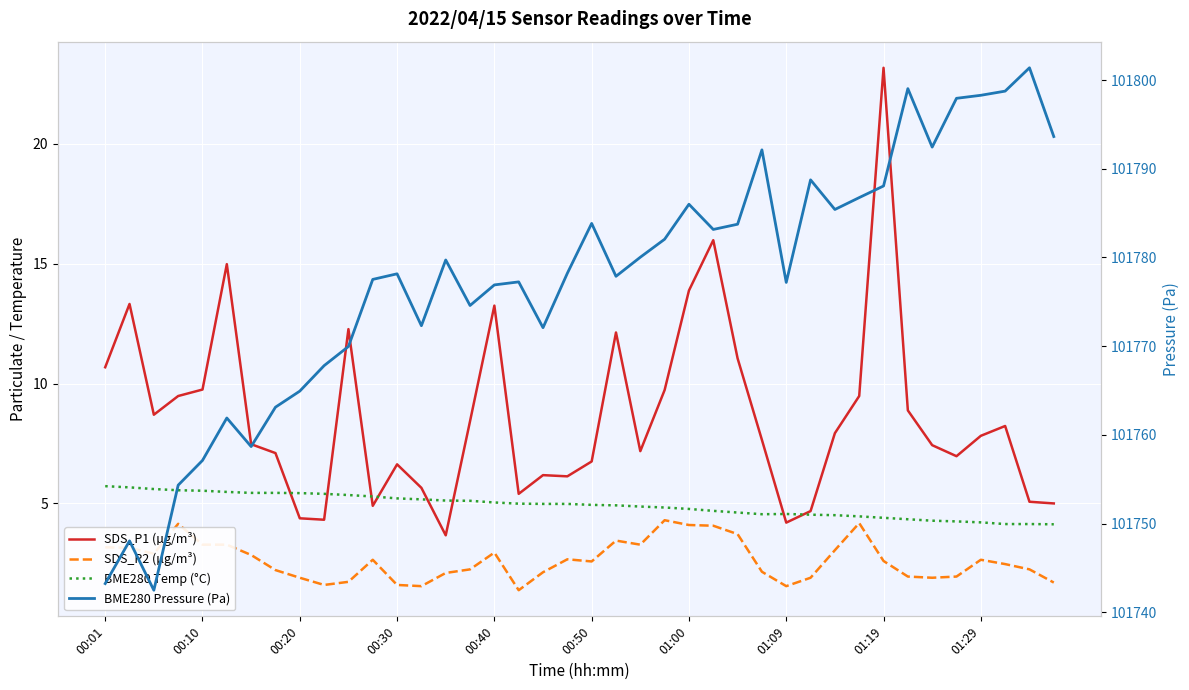

True or false: SDS_P1 (µg/m³) and SDS_P2 (µg/m³) intersect in this chart.

False